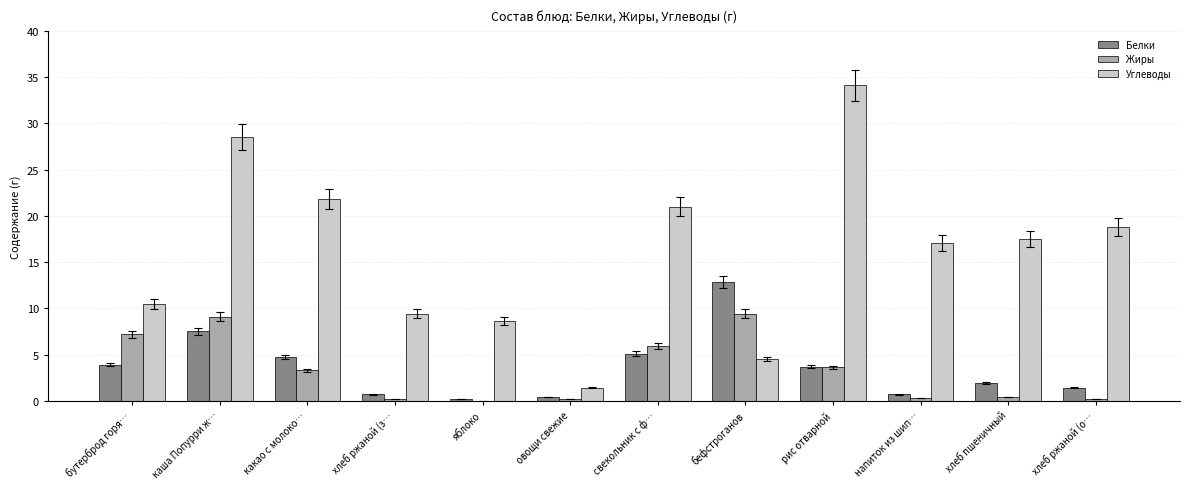

The value of Жиры at рис отварной is 3.6. True or false?

True